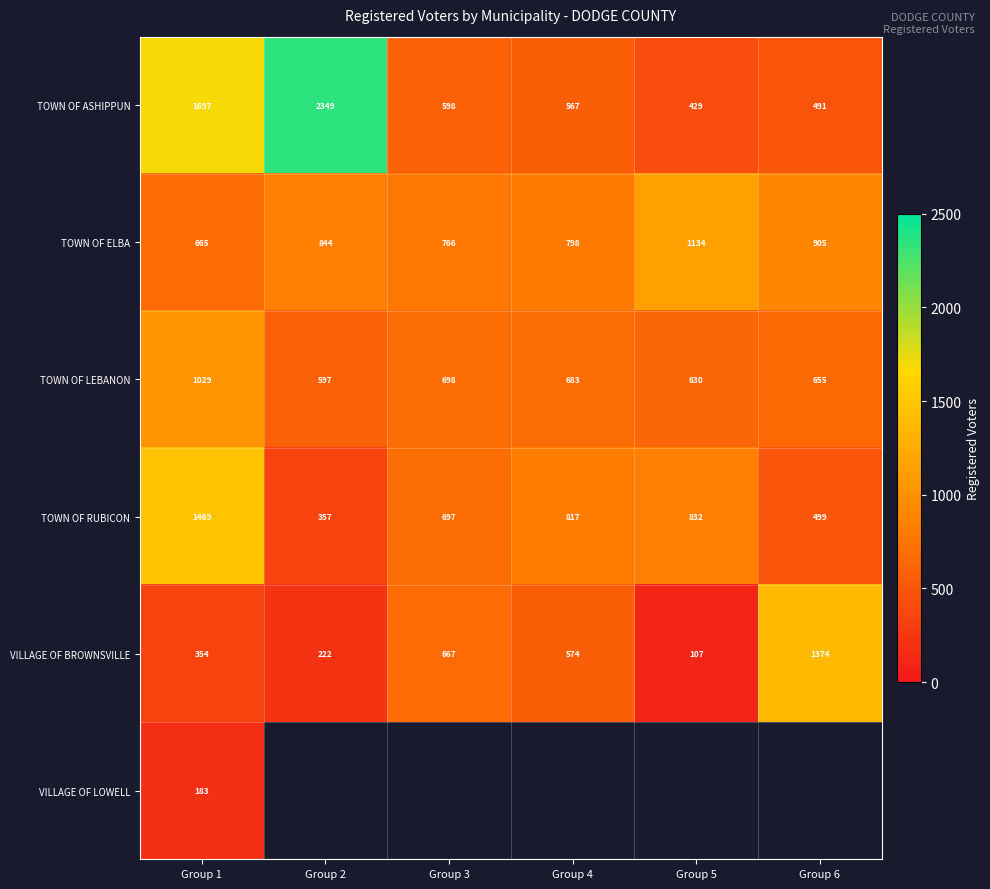

What is the minimum value for TOWN OF RUBICON?

357